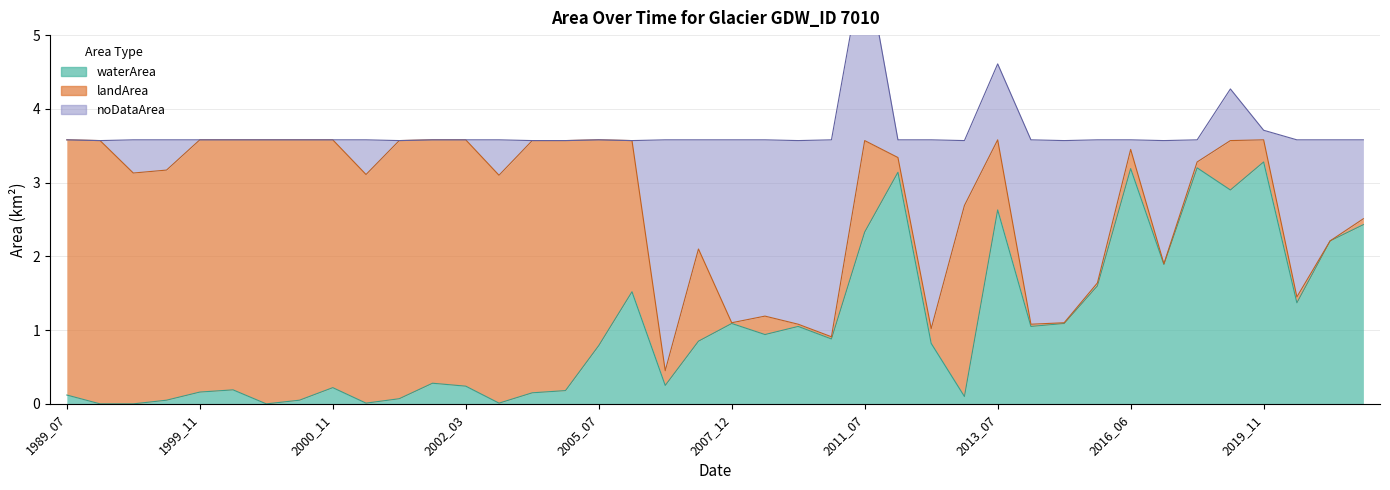

Which series has the widest spread of values?

landArea